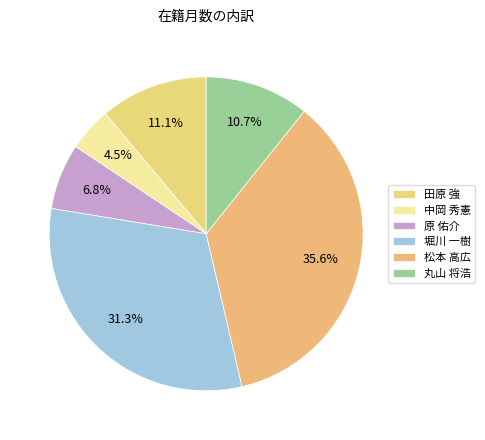

Does 堀川 一樹 account for over 50% of the chart?

No